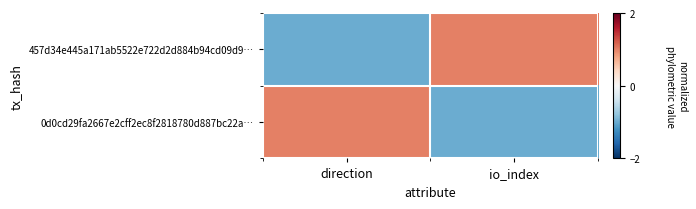

Reading left to right, transcribe all the data shown in this chart.

457d34e445a171ab5522e722d2d884b94cd09d9…: direction=-1	io_index=1
0d0cd29fa2667e2cff2ec8f2818780d887bc22a…: direction=1	io_index=-1